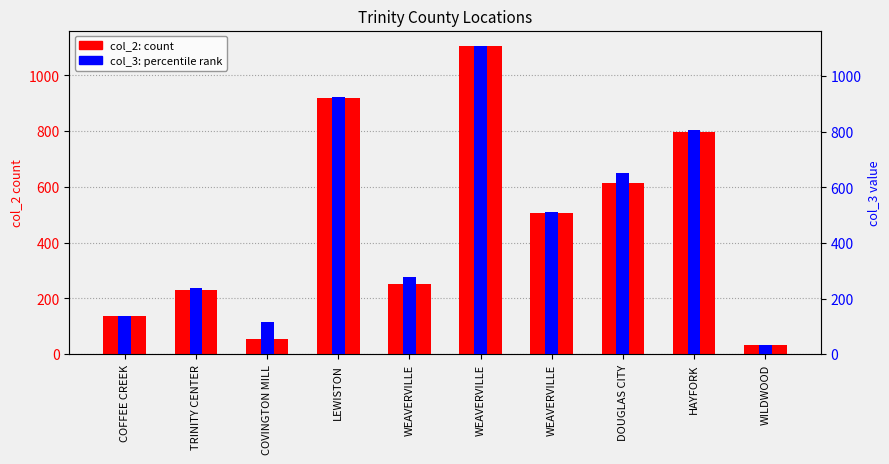

List the series in order of their overall mean, highest first.

col_3 (percentile), col_2 (count)